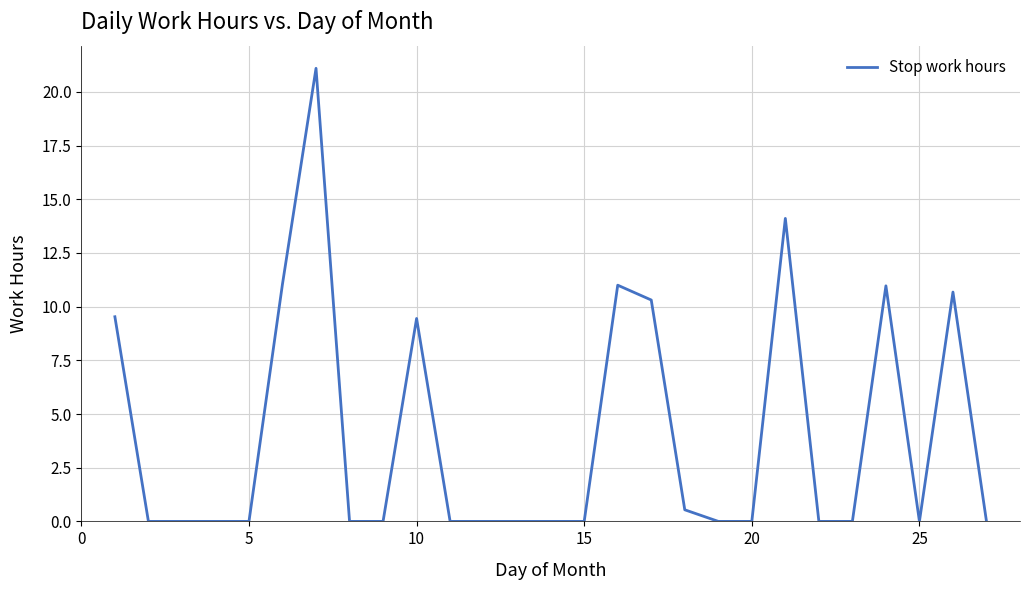

How many lines are shown in the chart?

1